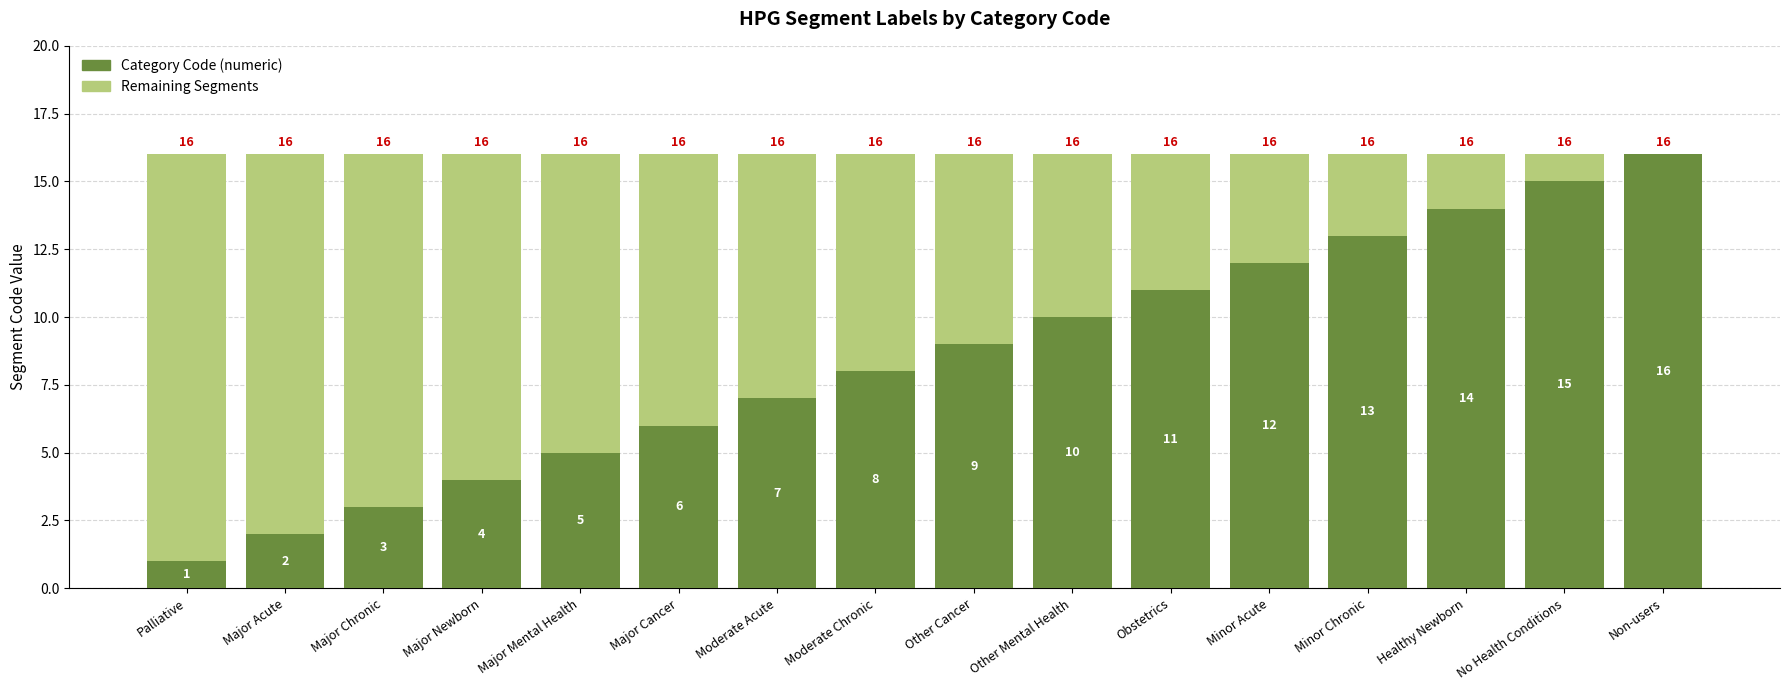

What is the sum of the Category Code (numeric) values at Obstetrics and Major Cancer?

17